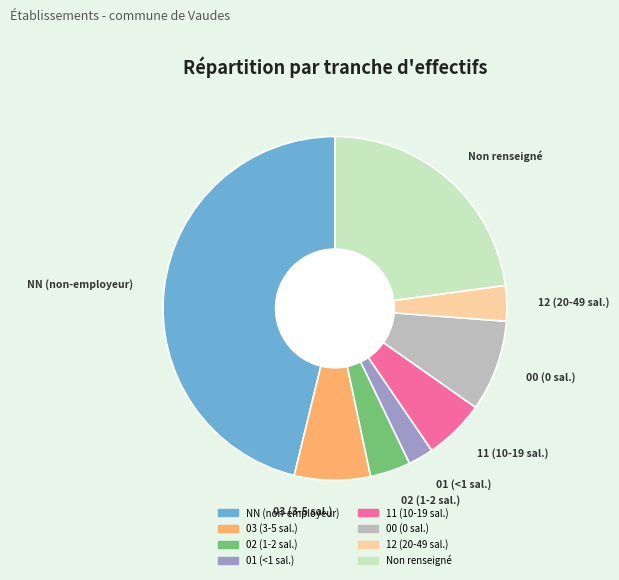

How many slices are in this pie chart?

8